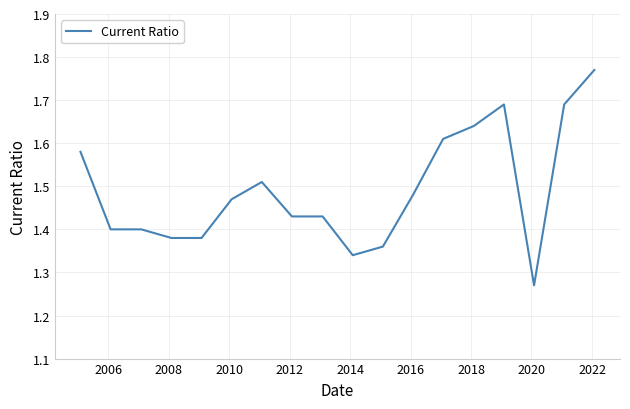

What is the difference between the maximum and minimum values?

0.5